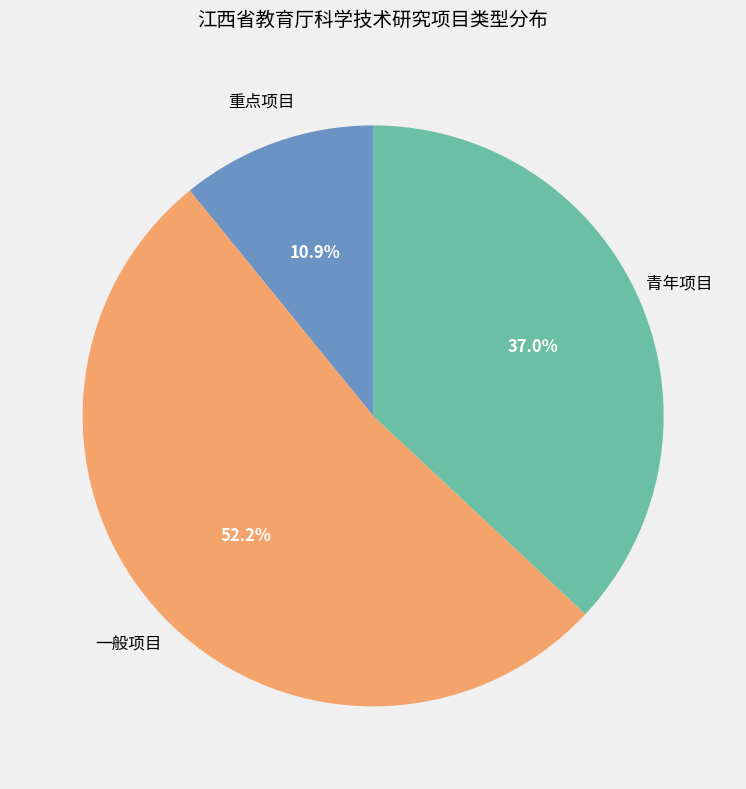

How many segments does this pie chart have?

3